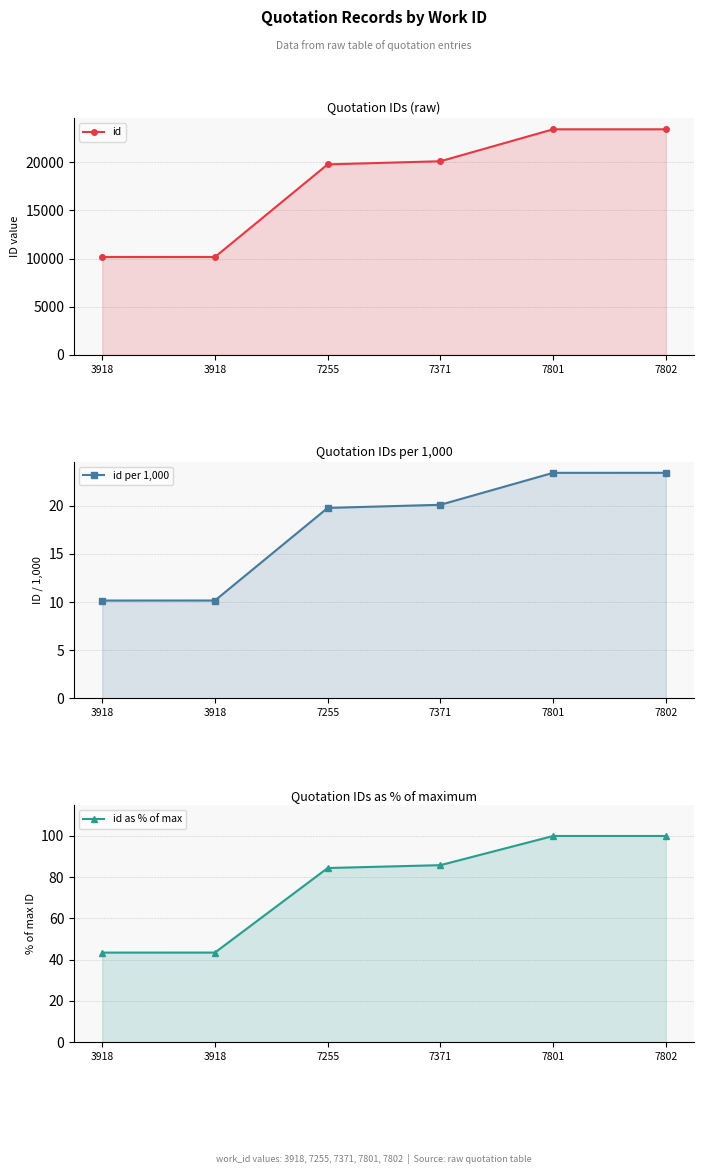

At how many categories does at least one series exceed 7369?

6